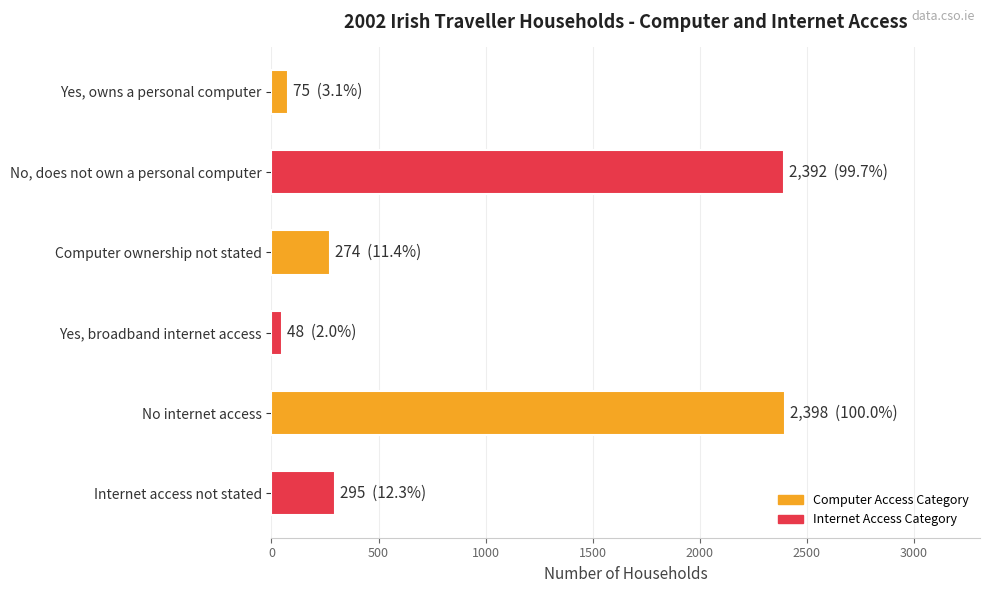

What is the change in value from No, does not own a personal computer to Computer ownership not stated?

-2118